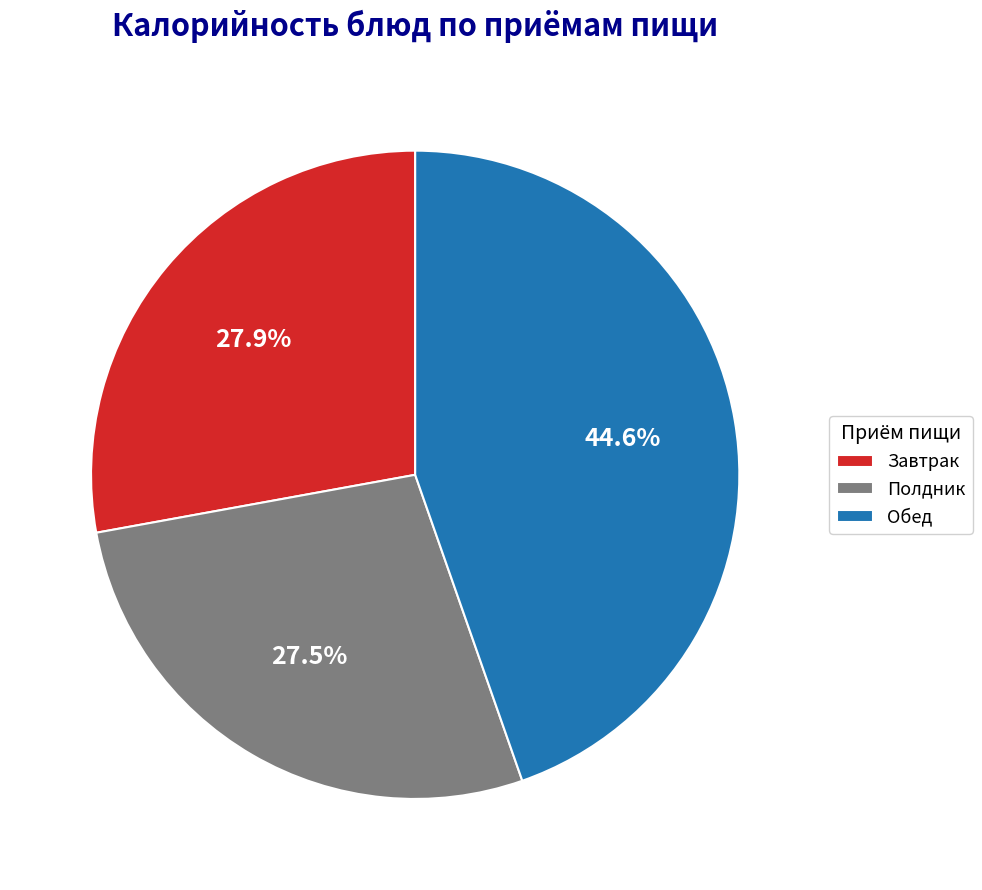

Count the number of slices in the pie.

3